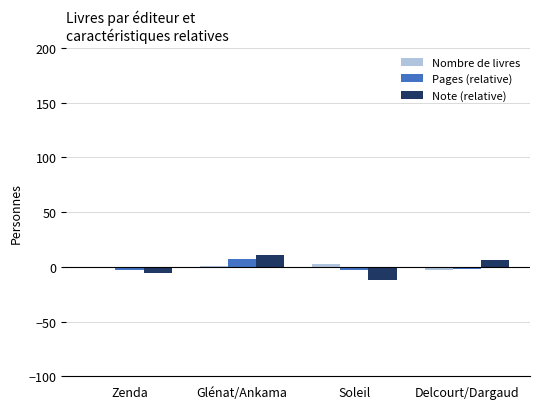

What position from the right is Zenda?

4